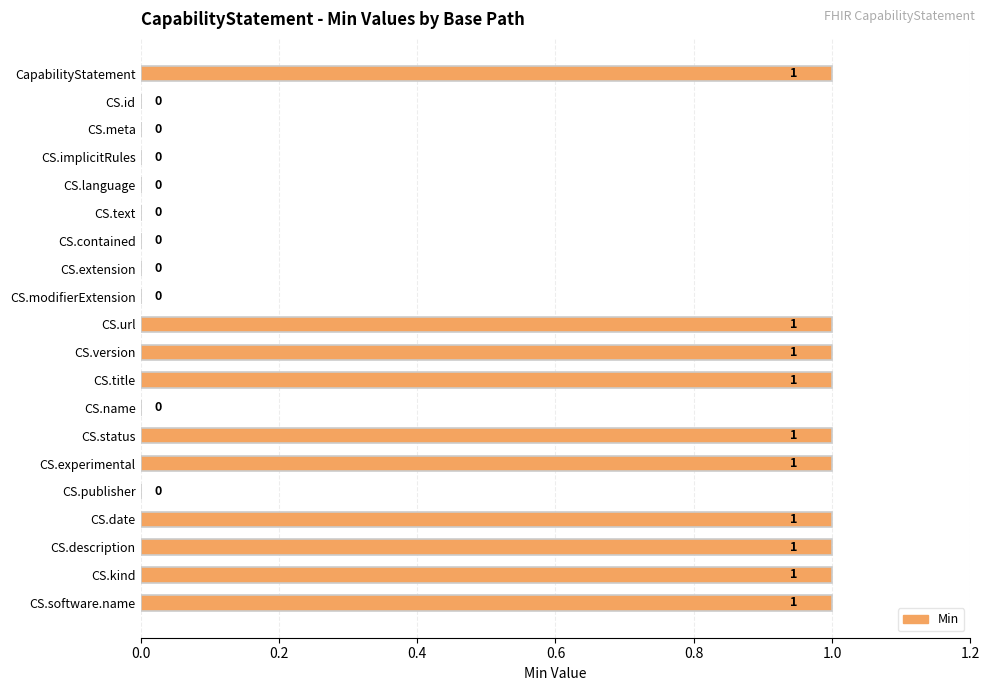

How many data points does each series have?

20